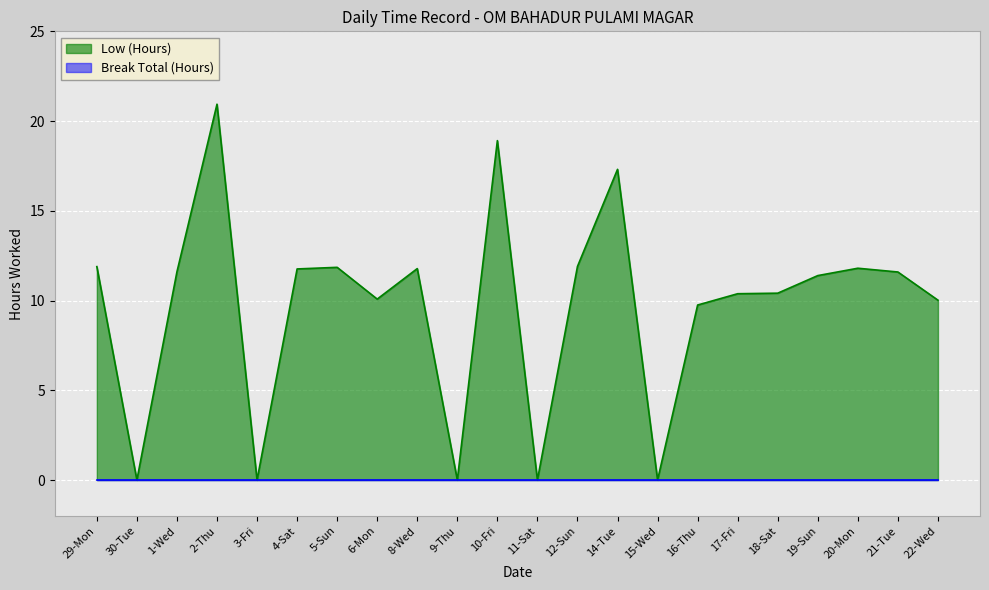

Which label corresponds to the smallest value in the chart?

30-Tue